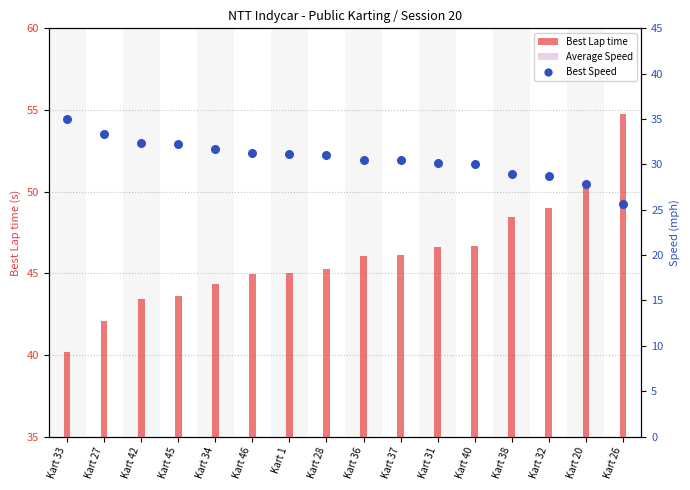

Which series has the largest total across all categories?

Best Lap time